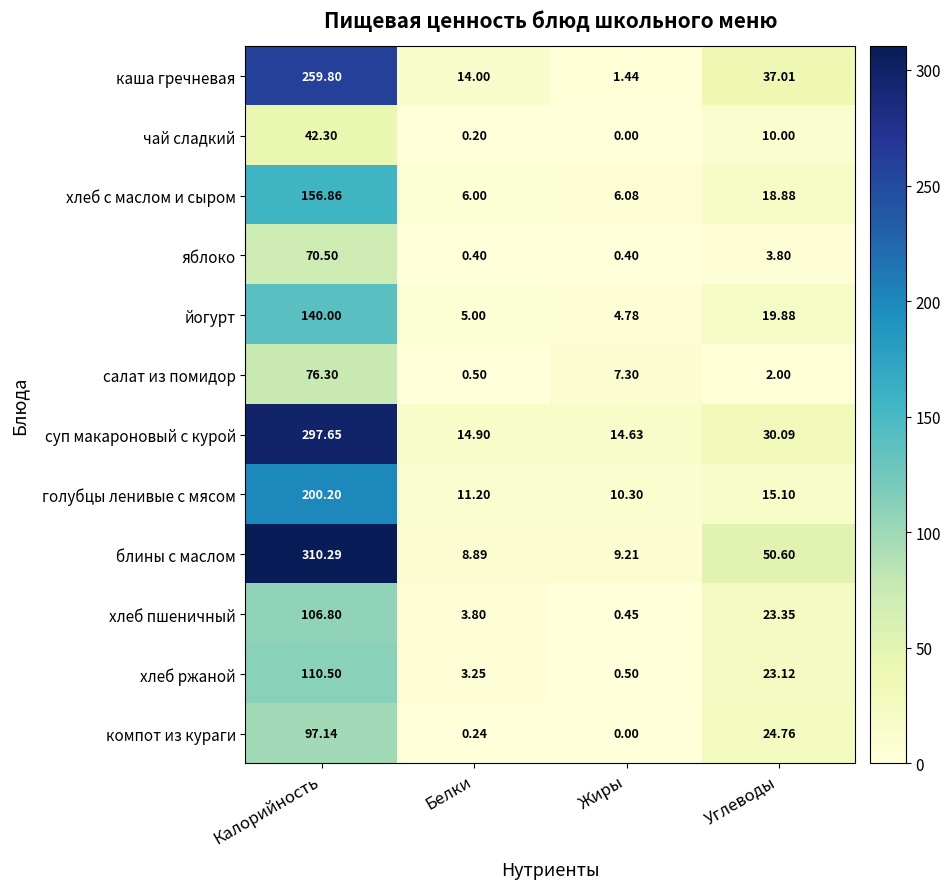

Which series has the widest spread of values?

блины с маслом